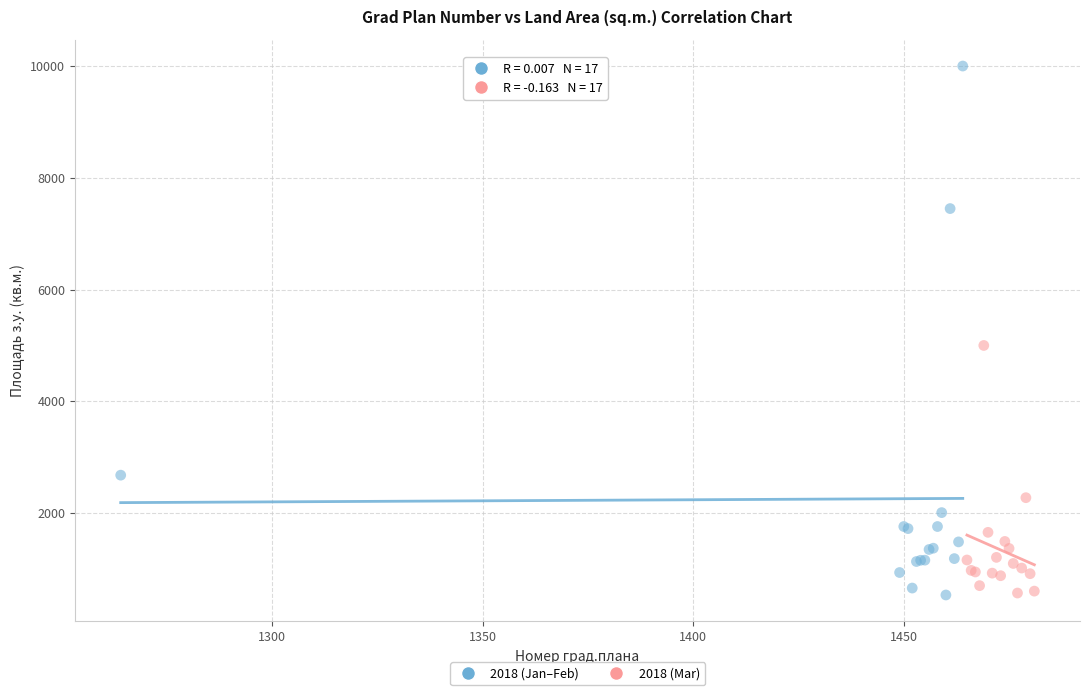

Which series contains the highest Y value?

2018 (Jan–Feb)